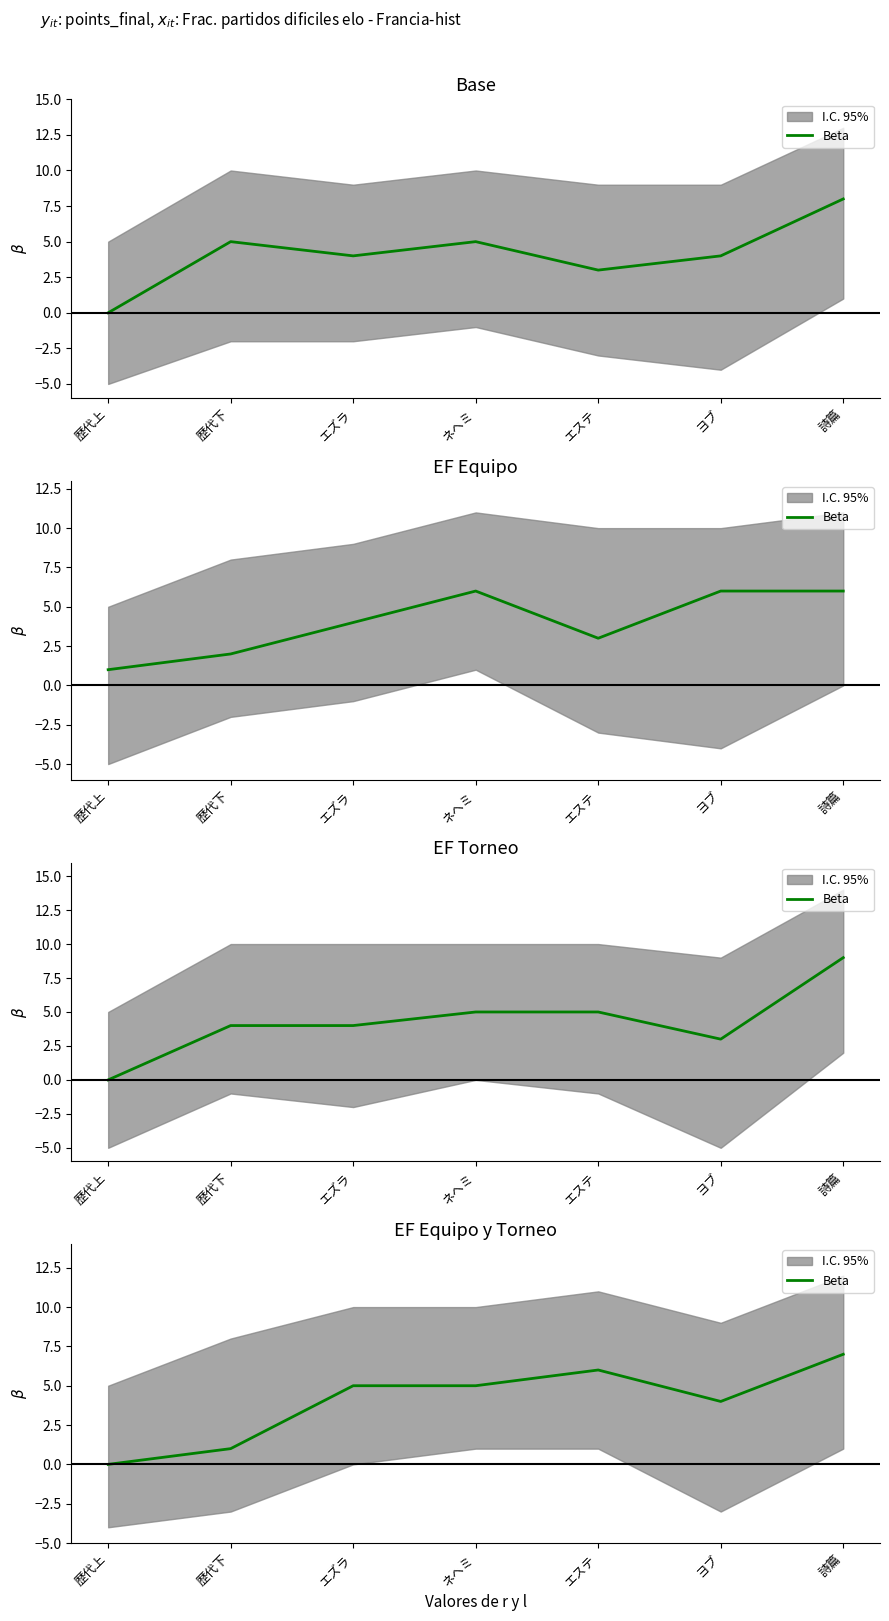

What position from the left is 歴代上?

1